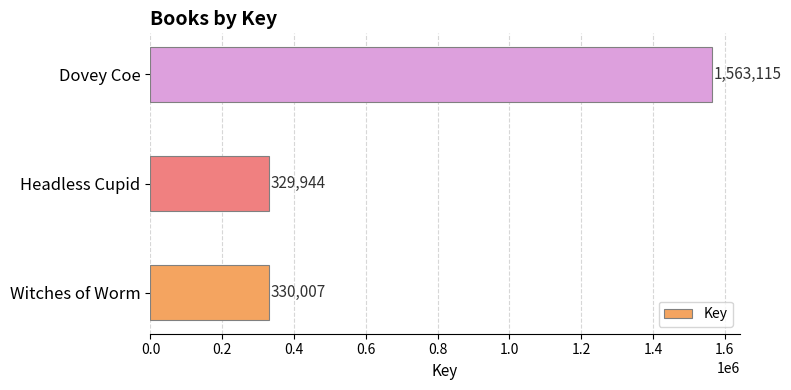

Are the bars grouped side by side (vs. stacked)?

No